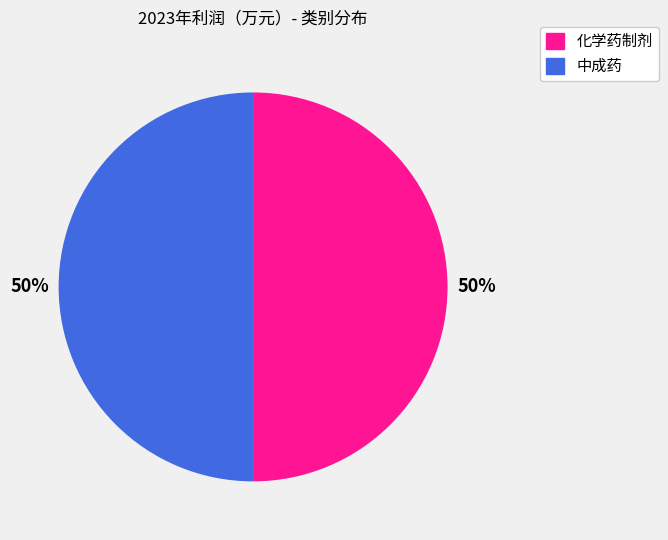

Approximately how many times larger is the value at 中成药 compared to 化学药制剂?

1.0